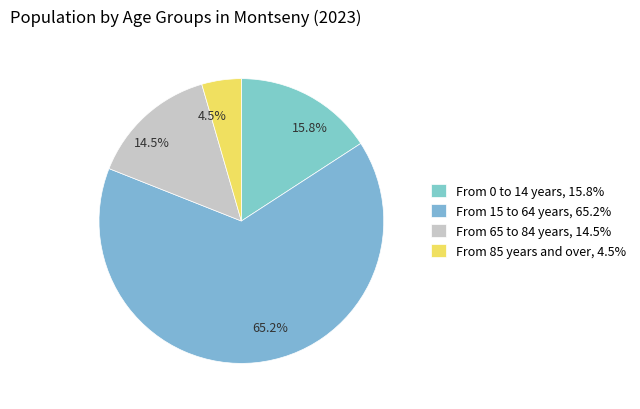

Is 14.5% the majority of the pie?

No